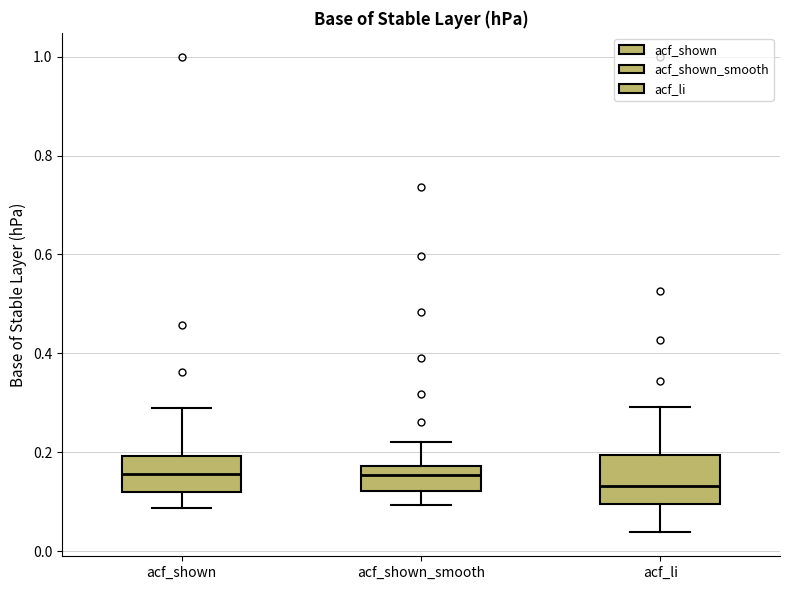

Comparing the boxes themselves (not the whiskers), which one is the tallest?

acf_li